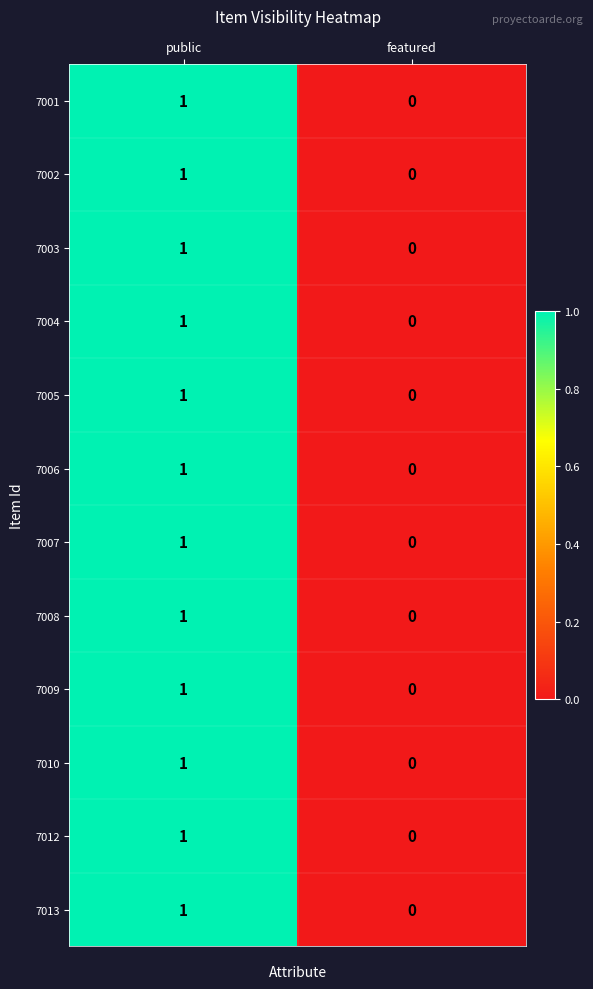

Where is 7001 nearest to the value 0?

featured